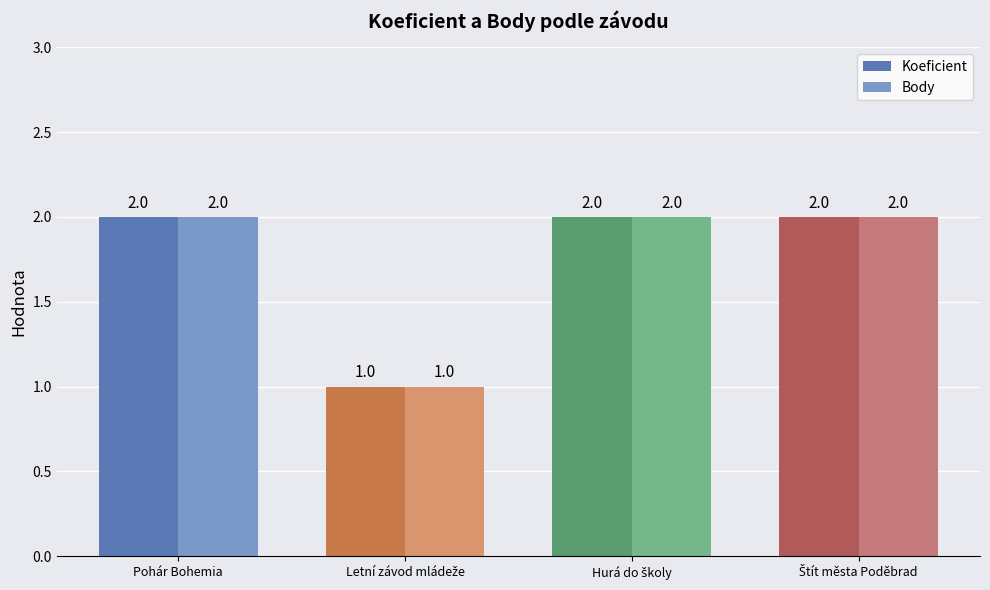

What is the sum of all Body values?

7